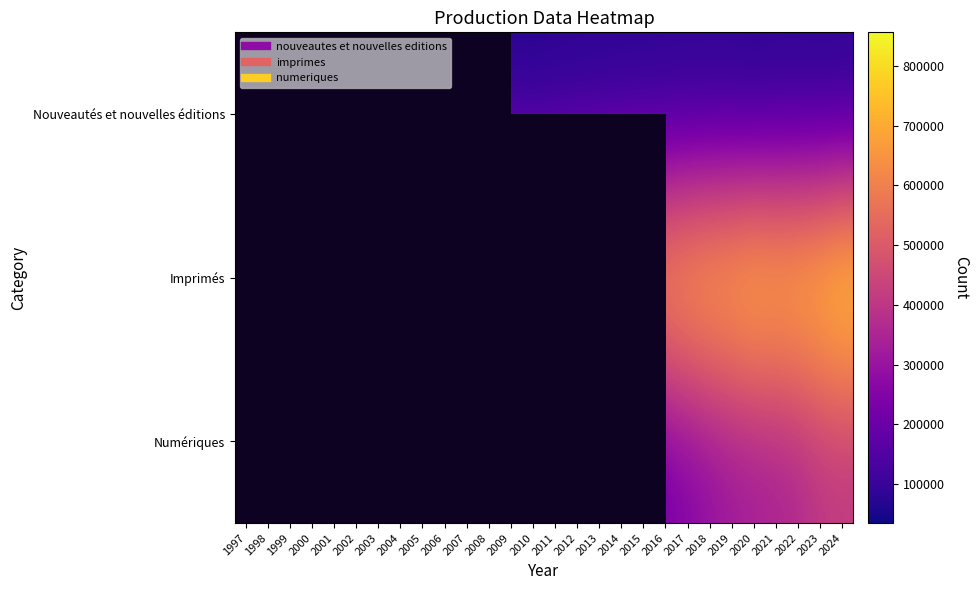

What is the minimum value shown in the chart?

34496.0